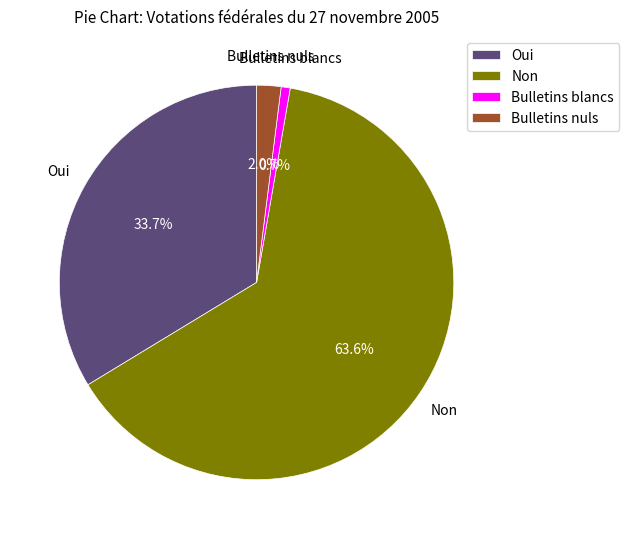

To the nearest percent, what is the combined percentage of Bulletins blancs and Bulletins nuls?

3%